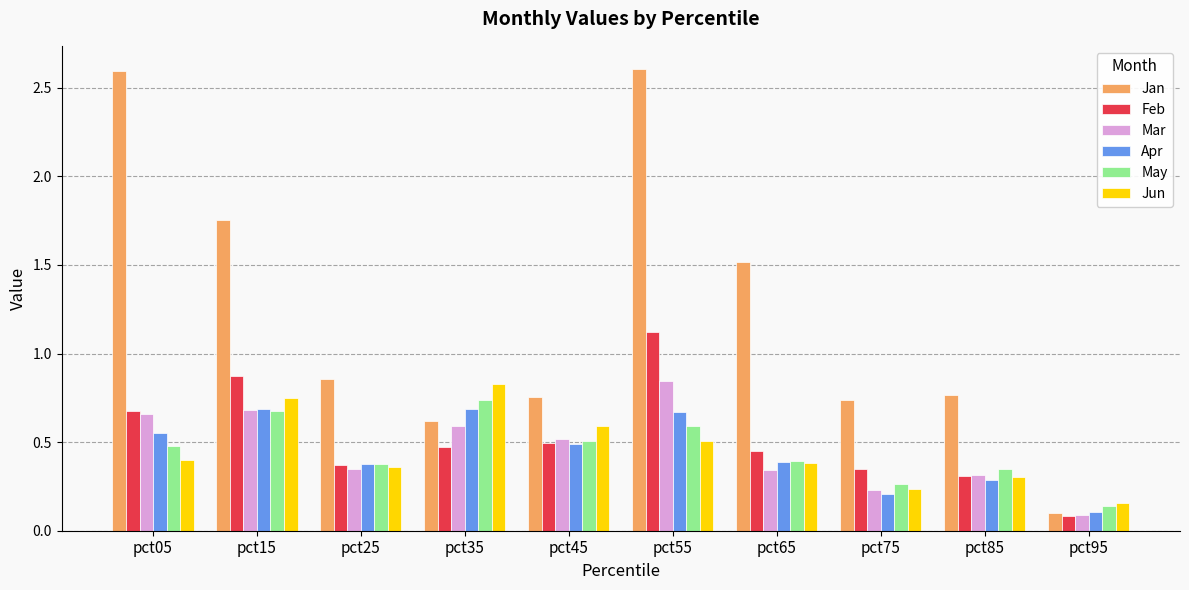

At how many categories does at least one series exceed 2?

2